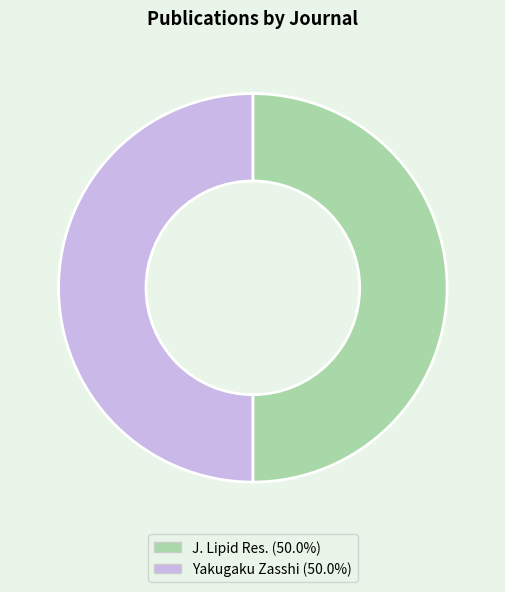

Do Yakugaku Zasshi and J. Lipid Res. together represent more than half of the pie?

Yes